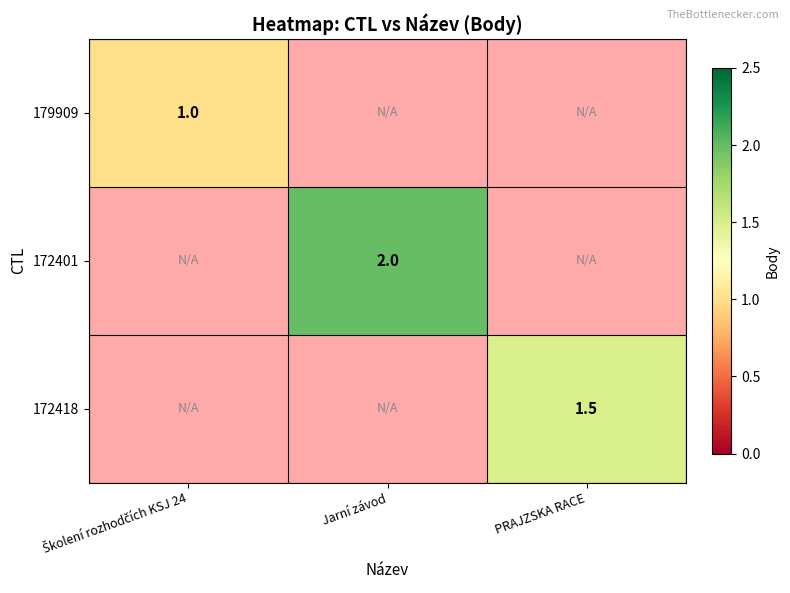

The value of 172418 at PRAJZSKA RACE is 1.5. True or false?

True